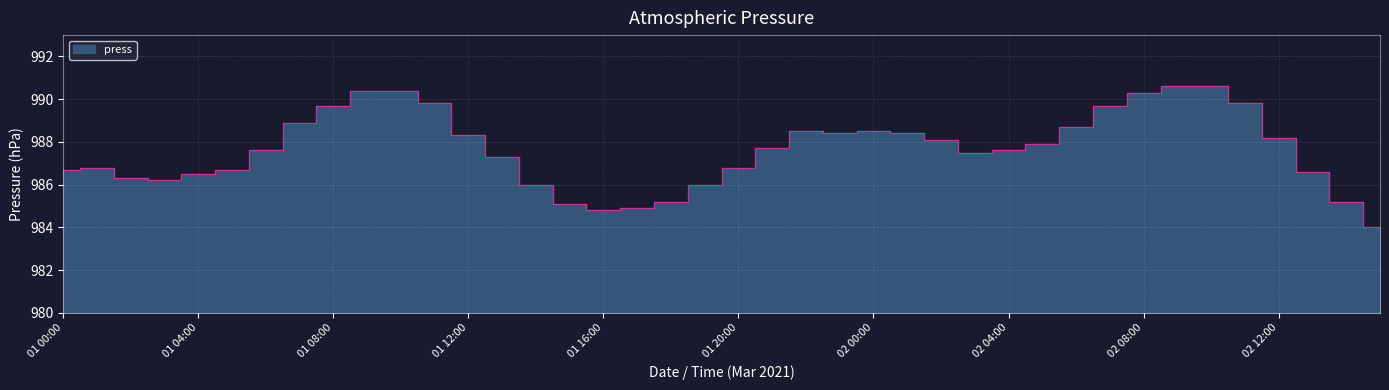

Rank the categories by value from highest to lowest.

02 09:00, 02 10:00, 01 09:00, 01 10:00, 02 08:00, 01 11:00, 02 11:00, 01 08:00, 02 07:00, 01 07:00, 02 06:00, 01 22:00, 02 00:00, 01 23:00, 02 01:00, 01 12:00, 02 12:00, 02 02:00, 02 05:00, 01 21:00, 01 06:00, 02 04:00, 02 03:00, 01 13:00, 01 01:00, 01 20:00, 01 00:00, 01 05:00, 02 13:00, 01 04:00, 01 02:00, 01 03:00, 01 14:00, 01 19:00, 01 18:00, 02 14:00, 01 15:00, 01 17:00, 01 16:00, 02 15:00